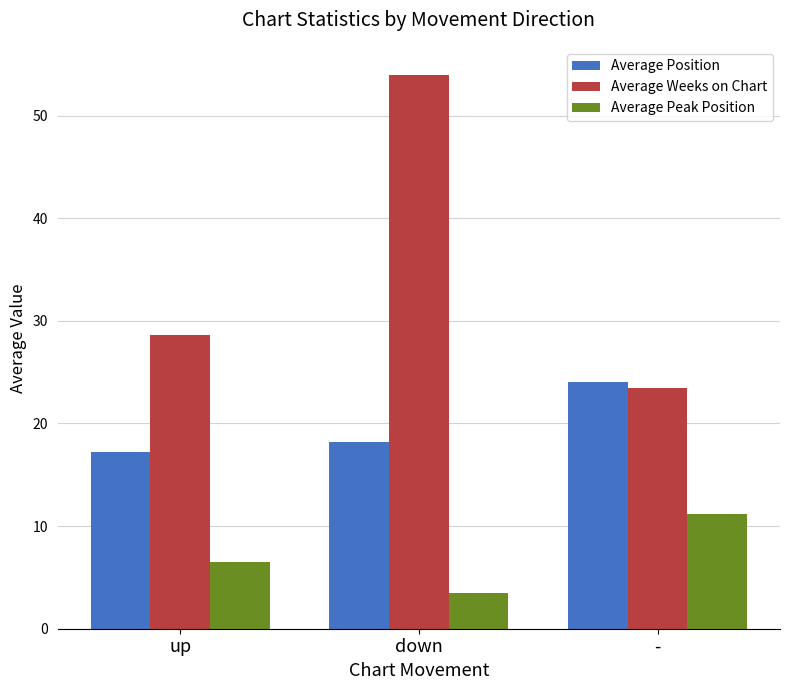

What is the value of the Average Weeks on Chart bar at the 1st from the left?

28.6